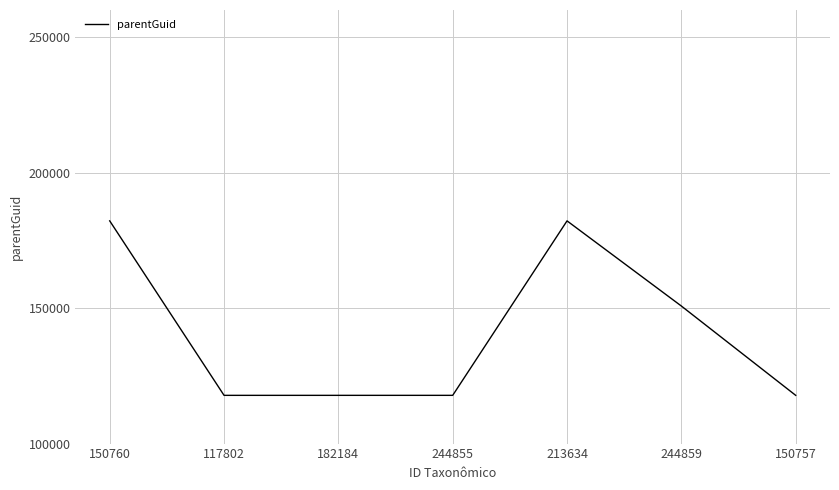

Does the chart display data point markers on the line(s)?

No